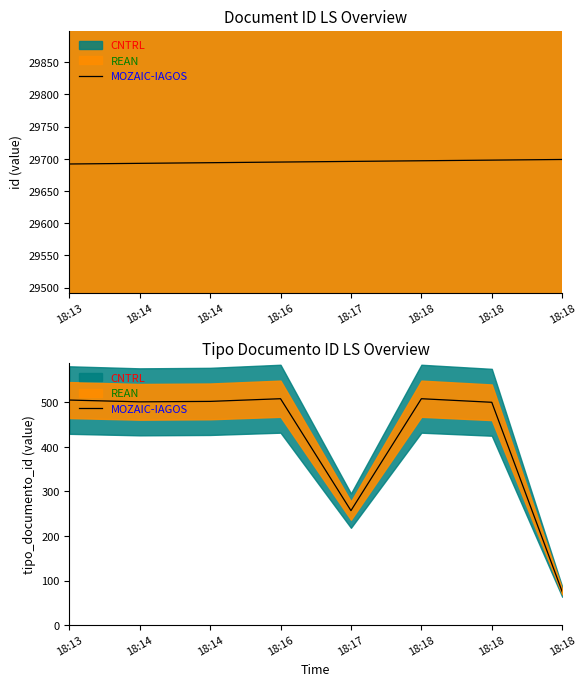

How many lines are shown in the chart?

1